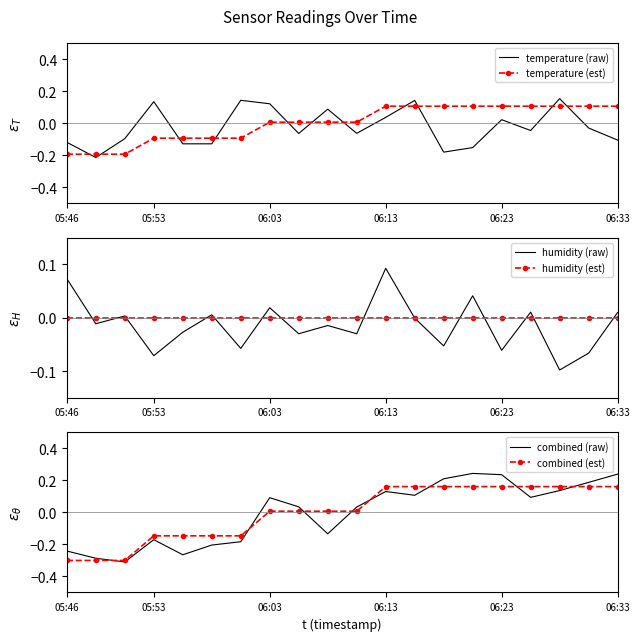

What is the maximum value shown in the chart?

0.2